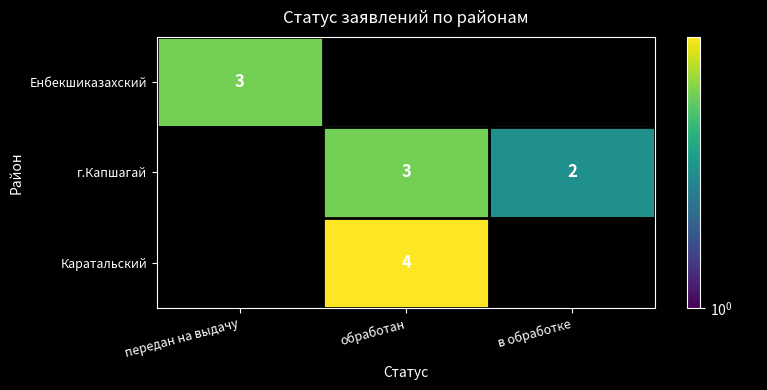

True or false: Енбекшиказахский has a value of 3 at передан на выдачу.

True